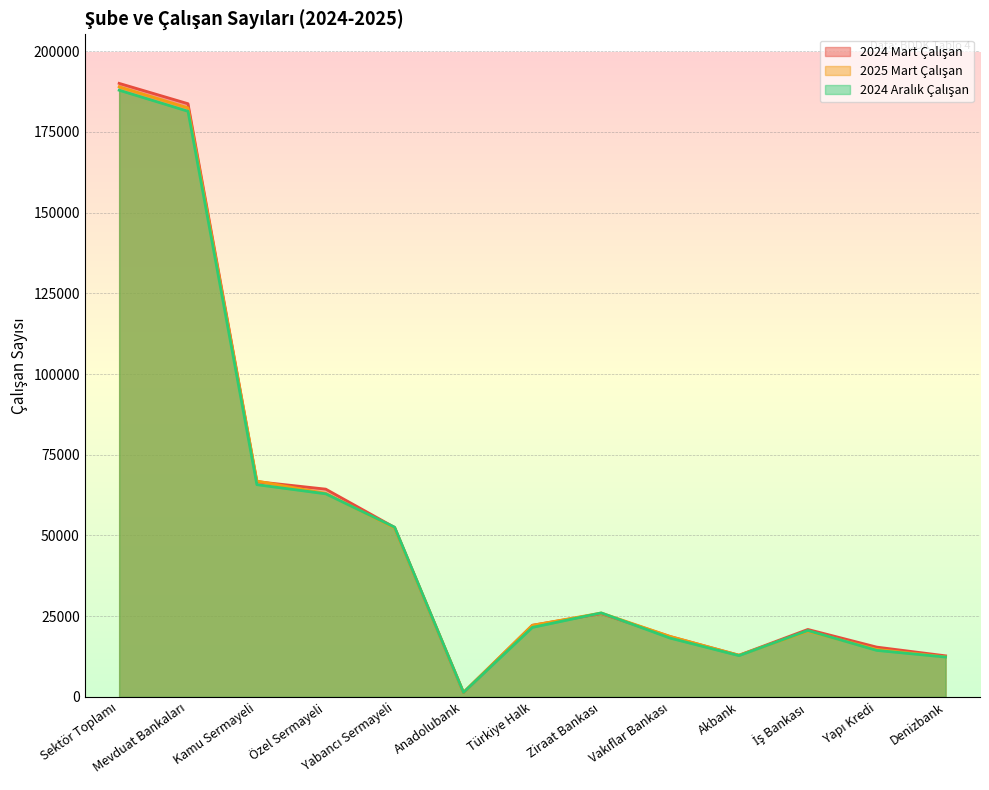

Which series has the largest range (max minus min)?

2024 Mart Çalışan